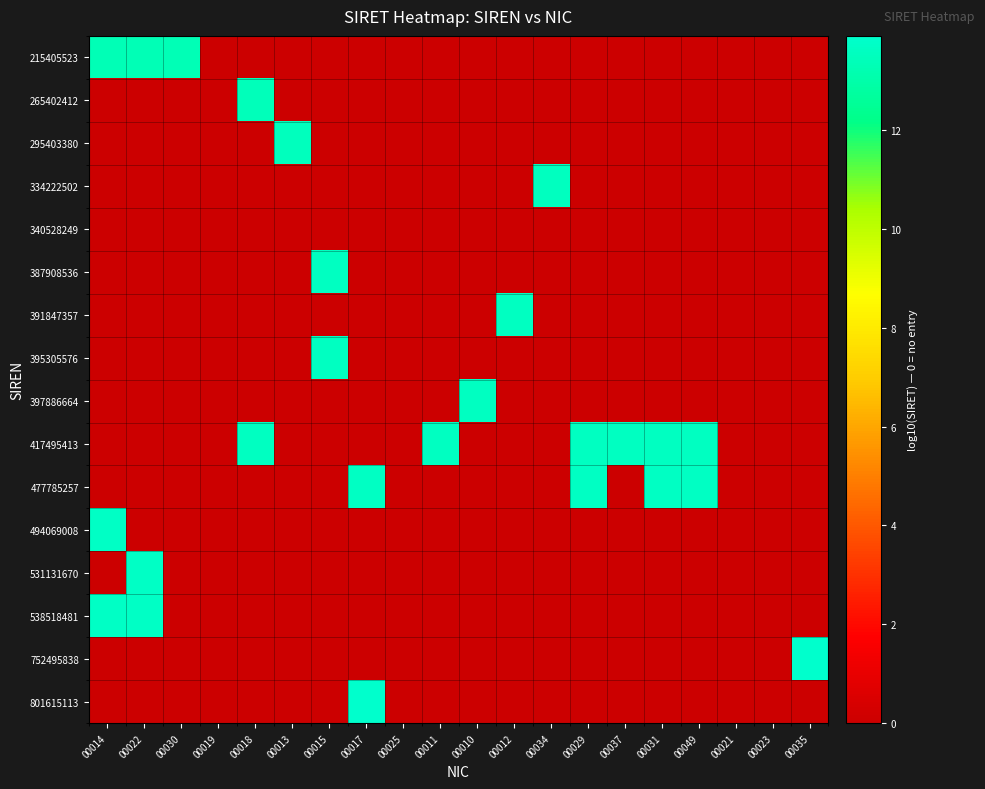

Reading left to right, what are all the values shown in this chart?

215405523: 00014=13.3	00022=13.3	00030=13.3	00019=0.0	00018=0.0	00013=0.0	00015=0.0	00017=0.0	00025=0.0	00011=0.0	00010=0.0	00012=0.0	00034=0.0	00029=0.0	00037=0.0	00031=0.0	00049=0.0	00021=0.0	00023=0.0	00035=0.0
265402412: 00014=0.0	00022=0.0	00030=0.0	00019=0.0	00018=13.4	00013=0.0	00015=0.0	00017=0.0	00025=0.0	00011=0.0	00010=0.0	00012=0.0	00034=0.0	00029=0.0	00037=0.0	00031=0.0	00049=0.0	00021=0.0	00023=0.0	00035=0.0
295403380: 00014=0.0	00022=0.0	00030=0.0	00019=0.0	00018=0.0	00013=13.5	00015=0.0	00017=0.0	00025=0.0	00011=0.0	00010=0.0	00012=0.0	00034=0.0	00029=0.0	00037=0.0	00031=0.0	00049=0.0	00021=0.0	00023=0.0	00035=0.0
334222502: 00014=0.0	00022=0.0	00030=0.0	00019=0.0	00018=0.0	00013=0.0	00015=0.0	00017=0.0	00025=0.0	00011=0.0	00010=0.0	00012=0.0	00034=13.5	00029=0.0	00037=0.0	00031=0.0	00049=0.0	00021=0.0	00023=0.0	00035=0.0
340528249: 00014=0.0	00022=0.0	00030=0.0	00019=0.0	00018=0.0	00013=0.0	00015=0.0	00017=0.0	00025=0.0	00011=0.0	00010=0.0	00012=0.0	00034=0.0	00029=0.0	00037=0.0	00031=0.0	00049=0.0	00021=0.0	00023=0.0	00035=0.0
387908536: 00014=0.0	00022=0.0	00030=0.0	00019=0.0	00018=0.0	00013=0.0	00015=13.6	00017=0.0	00025=0.0	00011=0.0	00010=0.0	00012=0.0	00034=0.0	00029=0.0	00037=0.0	00031=0.0	00049=0.0	00021=0.0	00023=0.0	00035=0.0
391847357: 00014=0.0	00022=0.0	00030=0.0	00019=0.0	00018=0.0	00013=0.0	00015=0.0	00017=0.0	00025=0.0	00011=0.0	00010=0.0	00012=13.6	00034=0.0	00029=0.0	00037=0.0	00031=0.0	00049=0.0	00021=0.0	00023=0.0	00035=0.0
395305576: 00014=0.0	00022=0.0	00030=0.0	00019=0.0	00018=0.0	00013=0.0	00015=13.6	00017=0.0	00025=0.0	00011=0.0	00010=0.0	00012=0.0	00034=0.0	00029=0.0	00037=0.0	00031=0.0	00049=0.0	00021=0.0	00023=0.0	00035=0.0
397886664: 00014=0.0	00022=0.0	00030=0.0	00019=0.0	00018=0.0	00013=0.0	00015=0.0	00017=0.0	00025=0.0	00011=0.0	00010=13.6	00012=0.0	00034=0.0	00029=0.0	00037=0.0	00031=0.0	00049=0.0	00021=0.0	00023=0.0	00035=0.0
417495413: 00014=0.0	00022=0.0	00030=0.0	00019=0.0	00018=13.6	00013=0.0	00015=0.0	00017=0.0	00025=0.0	00011=13.6	00010=0.0	00012=0.0	00034=0.0	00029=13.6	00037=13.6	00031=13.6	00049=13.6	00021=0.0	00023=0.0	00035=0.0
477785257: 00014=0.0	00022=0.0	00030=0.0	00019=0.0	00018=0.0	00013=0.0	00015=0.0	00017=13.7	00025=0.0	00011=0.0	00010=0.0	00012=0.0	00034=0.0	00029=13.7	00037=0.0	00031=13.7	00049=13.7	00021=0.0	00023=0.0	00035=0.0
494069008: 00014=13.7	00022=0.0	00030=0.0	00019=0.0	00018=0.0	00013=0.0	00015=0.0	00017=0.0	00025=0.0	00011=0.0	00010=0.0	00012=0.0	00034=0.0	00029=0.0	00037=0.0	00031=0.0	00049=0.0	00021=0.0	00023=0.0	00035=0.0
531131670: 00014=0.0	00022=13.7	00030=0.0	00019=0.0	00018=0.0	00013=0.0	00015=0.0	00017=0.0	00025=0.0	00011=0.0	00010=0.0	00012=0.0	00034=0.0	00029=0.0	00037=0.0	00031=0.0	00049=0.0	00021=0.0	00023=0.0	00035=0.0
538518481: 00014=13.7	00022=13.7	00030=0.0	00019=0.0	00018=0.0	00013=0.0	00015=0.0	00017=0.0	00025=0.0	00011=0.0	00010=0.0	00012=0.0	00034=0.0	00029=0.0	00037=0.0	00031=0.0	00049=0.0	00021=0.0	00023=0.0	00035=0.0
752495838: 00014=0.0	00022=0.0	00030=0.0	00019=0.0	00018=0.0	00013=0.0	00015=0.0	00017=0.0	00025=0.0	00011=0.0	00010=0.0	00012=0.0	00034=0.0	00029=0.0	00037=0.0	00031=0.0	00049=0.0	00021=0.0	00023=0.0	00035=13.9
801615113: 00014=0.0	00022=0.0	00030=0.0	00019=0.0	00018=0.0	00013=0.0	00015=0.0	00017=13.9	00025=0.0	00011=0.0	00010=0.0	00012=0.0	00034=0.0	00029=0.0	00037=0.0	00031=0.0	00049=0.0	00021=0.0	00023=0.0	00035=0.0